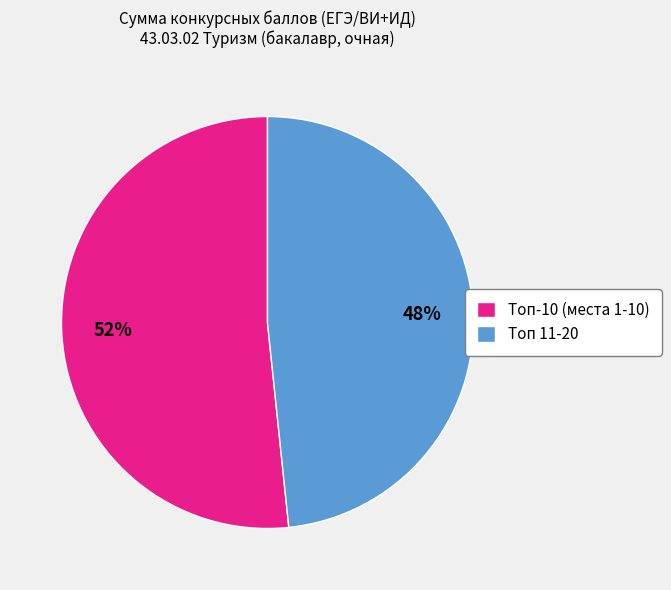

To the nearest percent, what is the average slice percentage?

50%